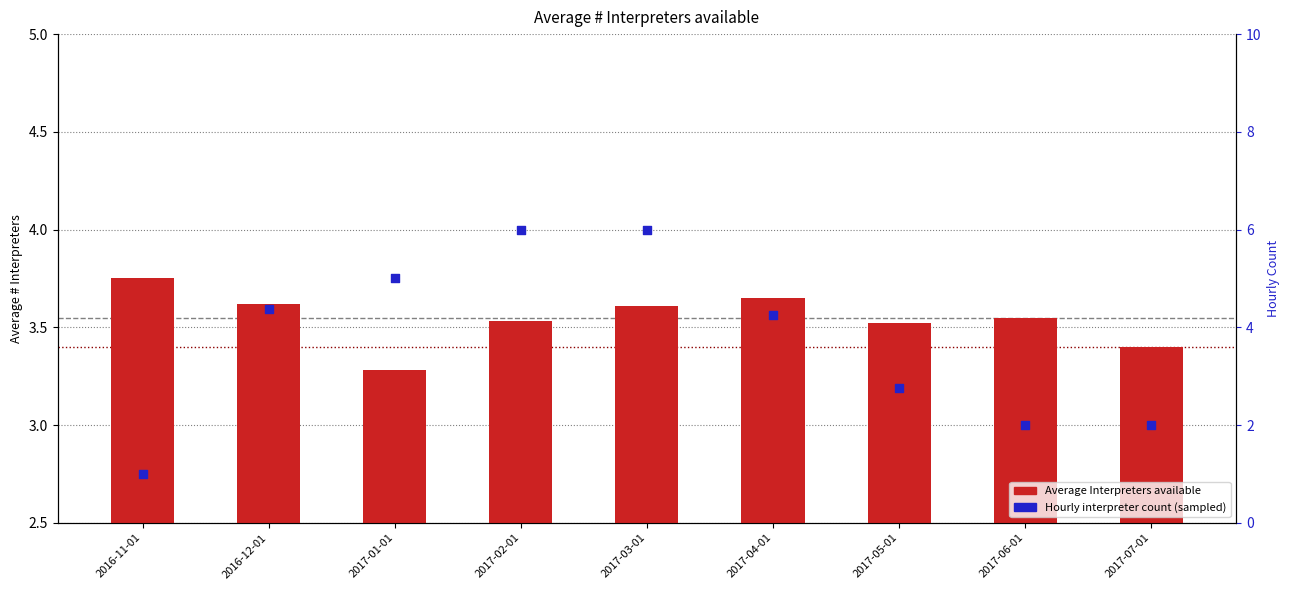

Which series has the largest total across all categories?

Hourly interpreter count (sampled)